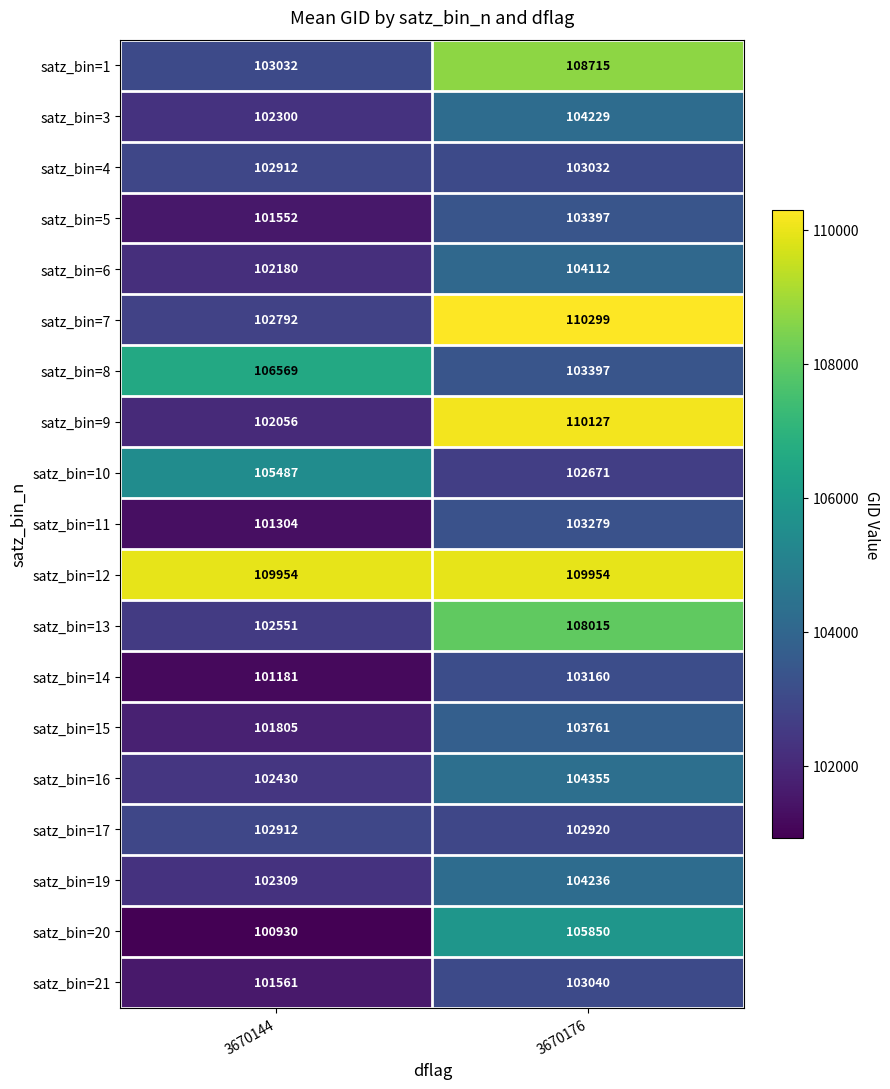

At how many categories does at least one series exceed 106537?

2